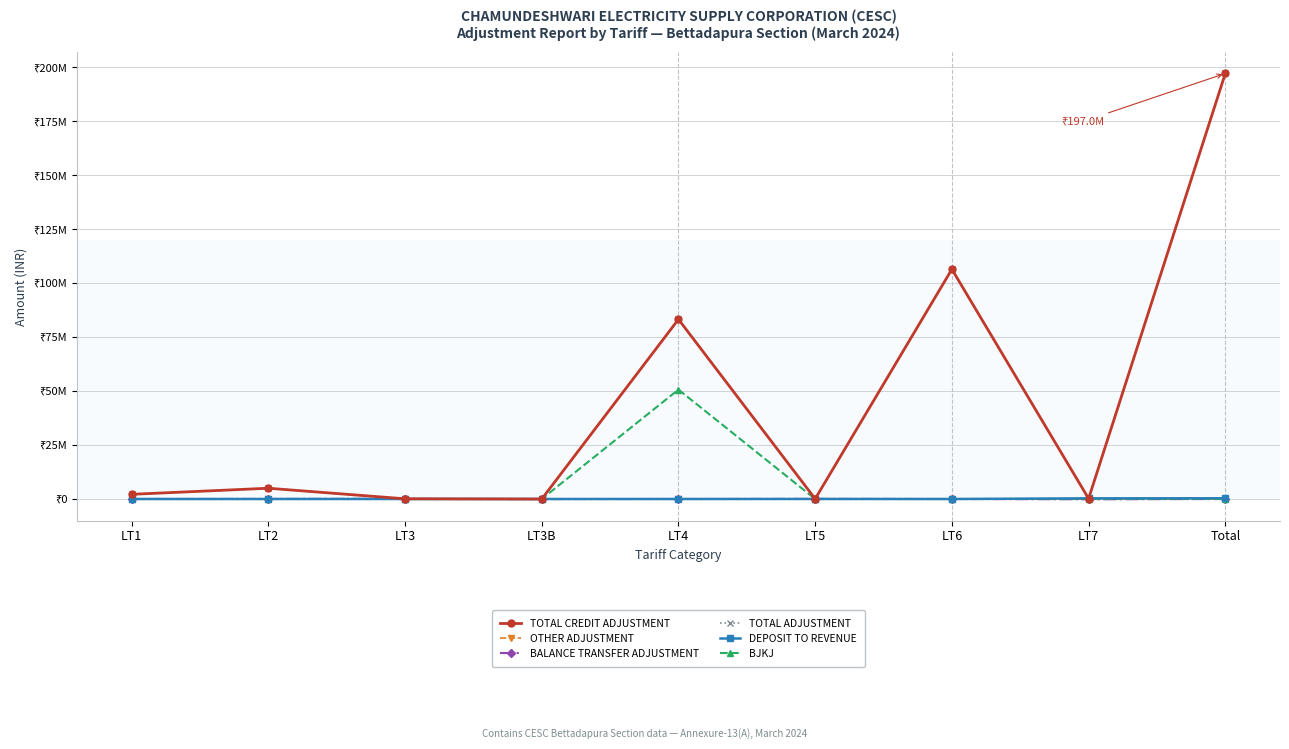

Where is the first local maximum for TOTAL ADJUSTMENT?

LT2